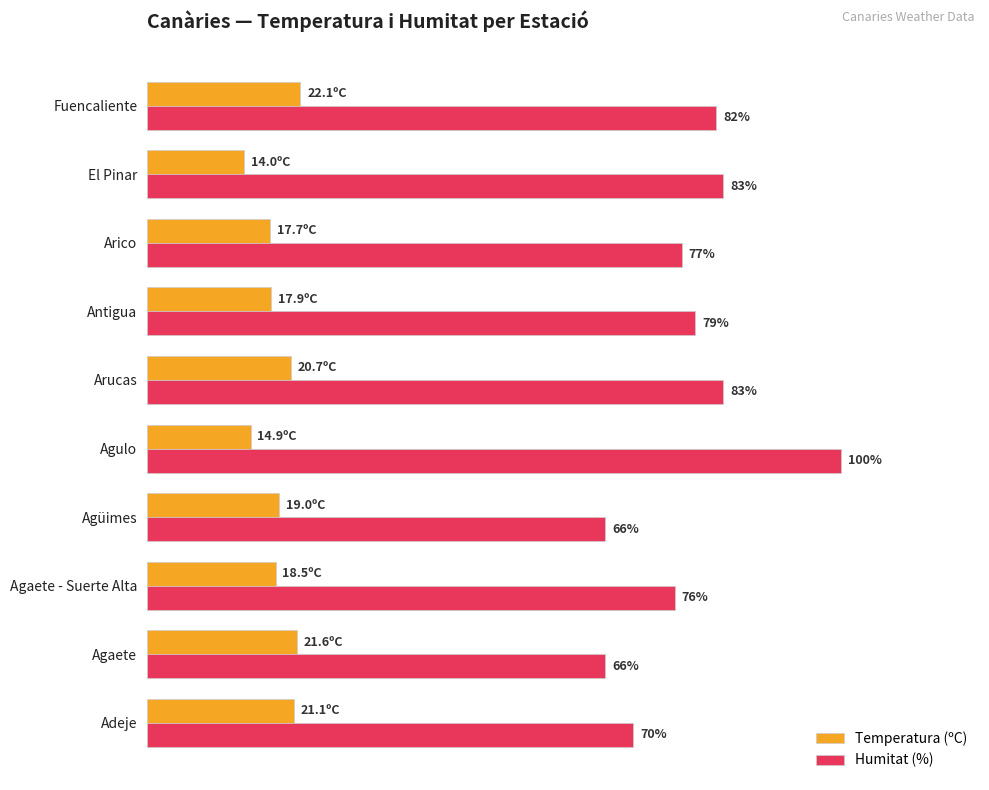

List the series in order of their overall mean, highest first.

Humitat (%), Temperatura (ºC)